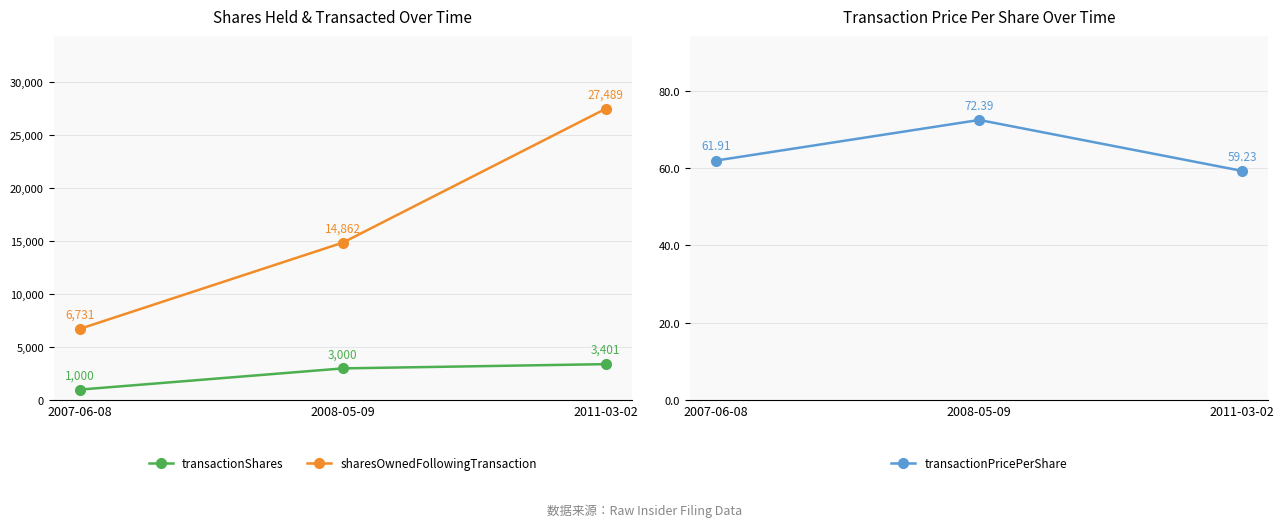

Which series has the widest spread of values?

sharesOwnedFollowingTransaction